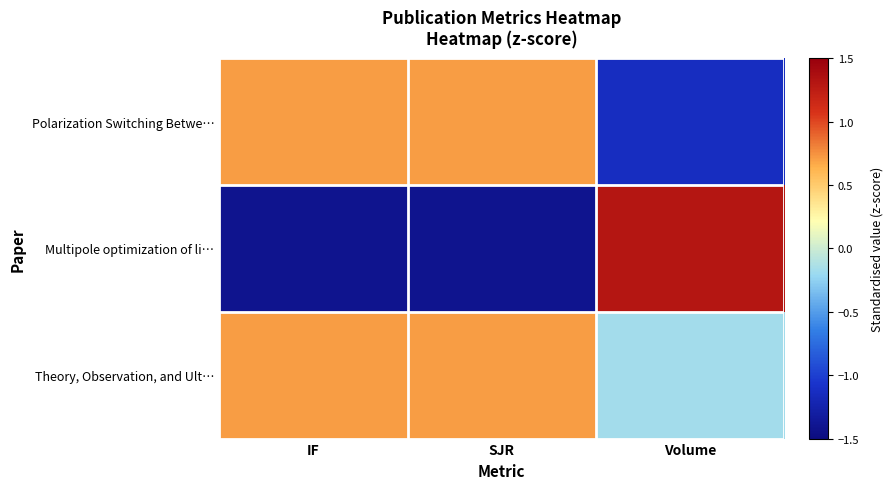

Which series has the largest total across all categories?

Theory, Observation, and Ult…